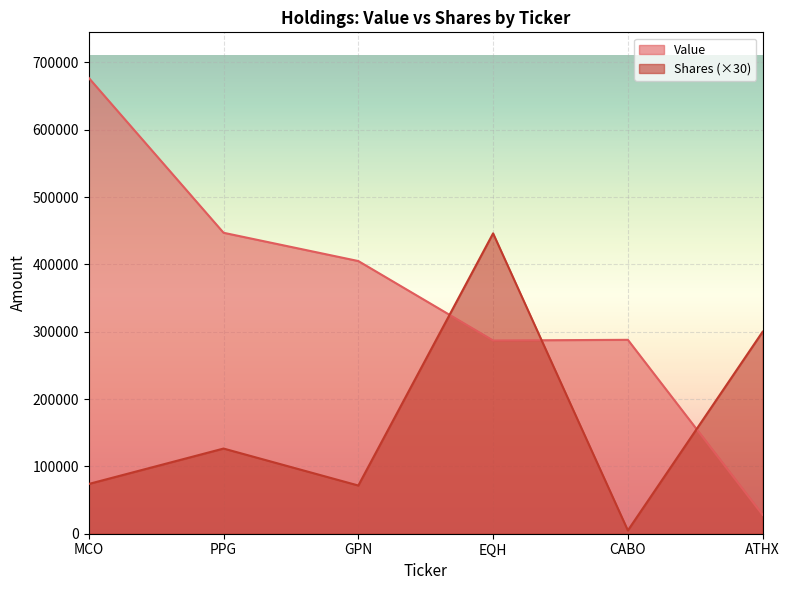

Read the Value value at EQH.

287000